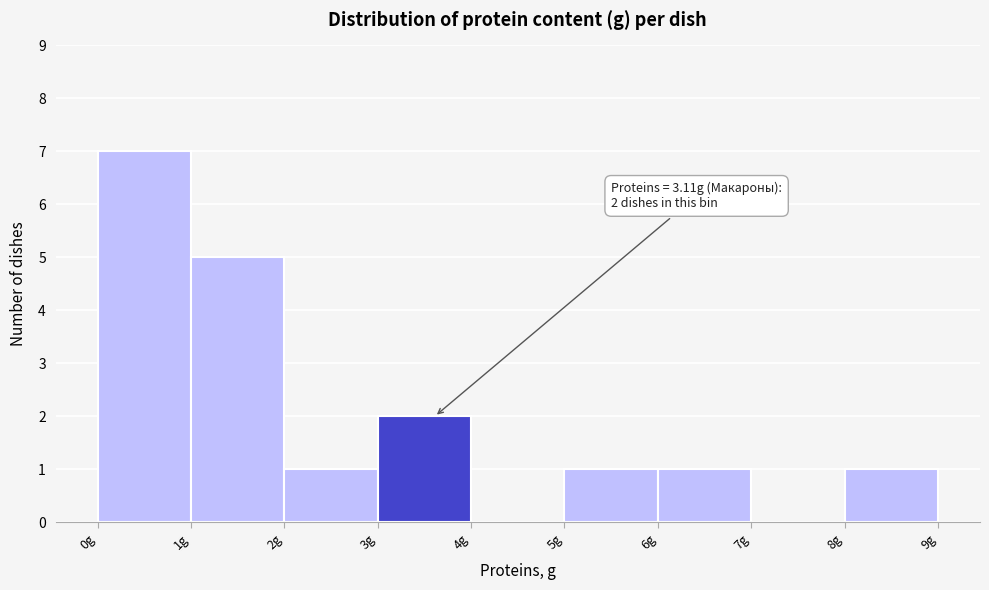

Which range on the x-axis has the tallest bar?

0 to 1